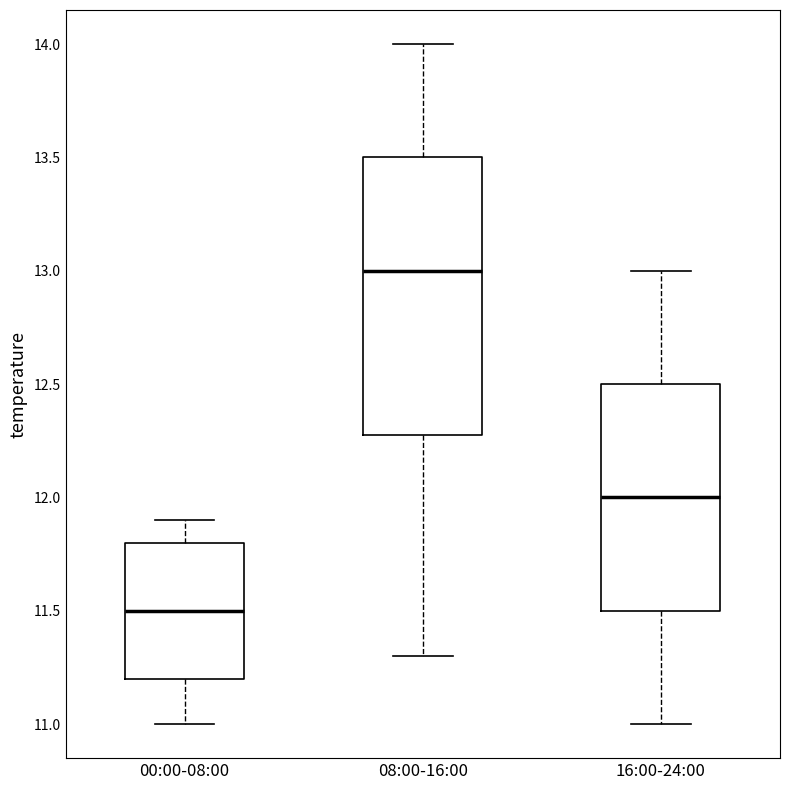

Reading left to right, transcribe this box plot: for each box, give where its median line is, the range the box spans, and where its two whiskers end, as read against the y-axis. The values are not printed on the chart, so give them approximately, as read against the axis.

00:00-08:00: median 11.5, box 11.2 to 11.8, whiskers 11.0 to 11.9
08:00-16:00: median 13.0, box 12.3 to 13.5, whiskers 11.3 to 14.0
16:00-24:00: median 12.0, box 11.5 to 12.5, whiskers 11.0 to 13.0